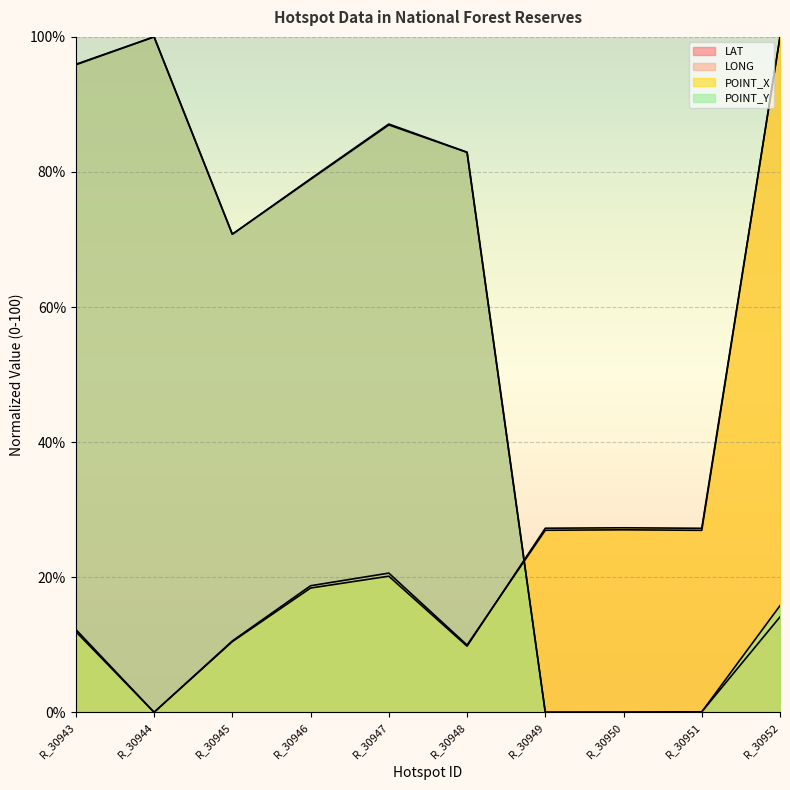

At which category is the sum across all series the highest?

R_30952